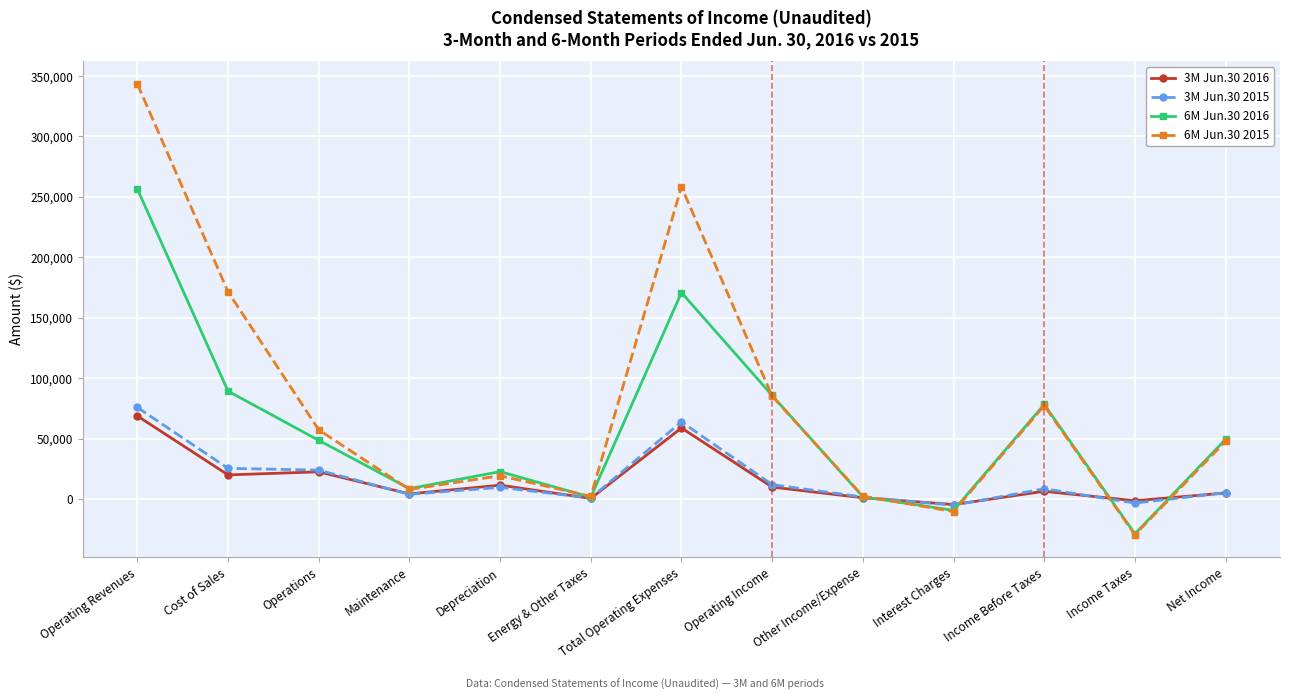

What is the sum of all 6M Jun.30 2016 values?

775378